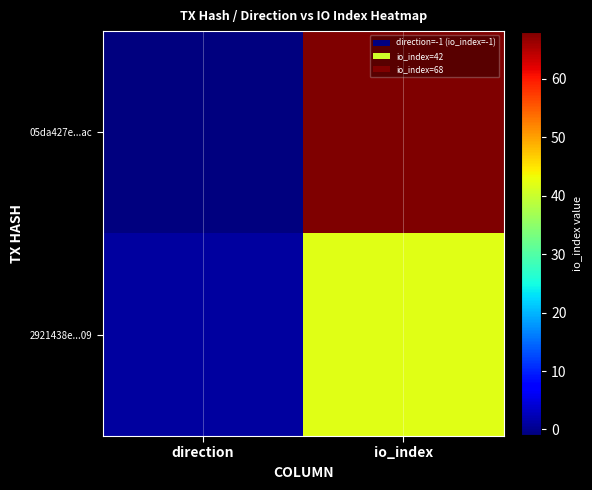

Reading right to left, list all the values displayed in this chart.

05da427e...ac: io_index=68	direction=-1
2921438e...09: io_index=42	direction=1